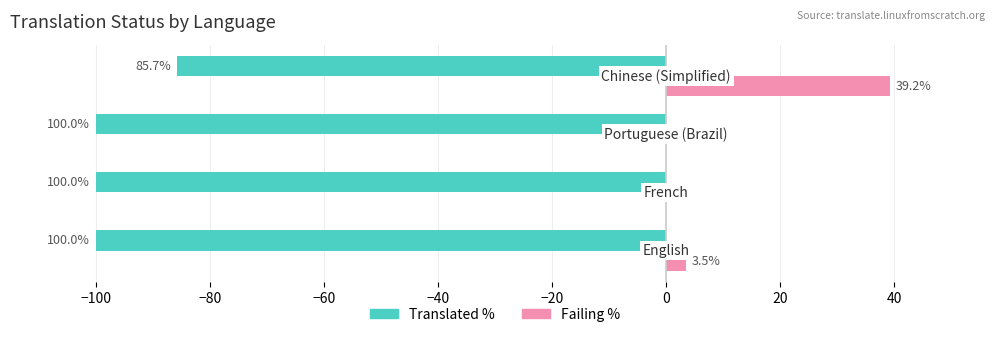

What are all the series names shown in the legend?

Translated %, Failing %